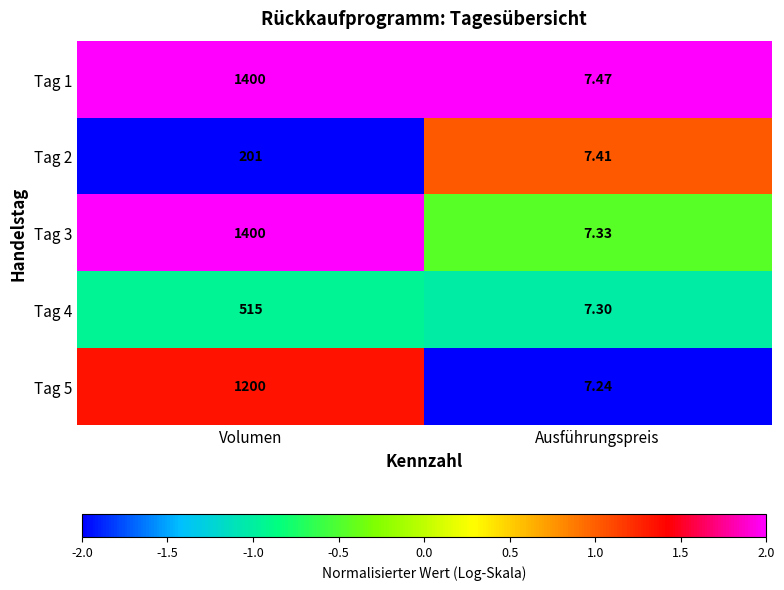

What is the difference between the highest and lowest values at Ausführungspreis?

0.2